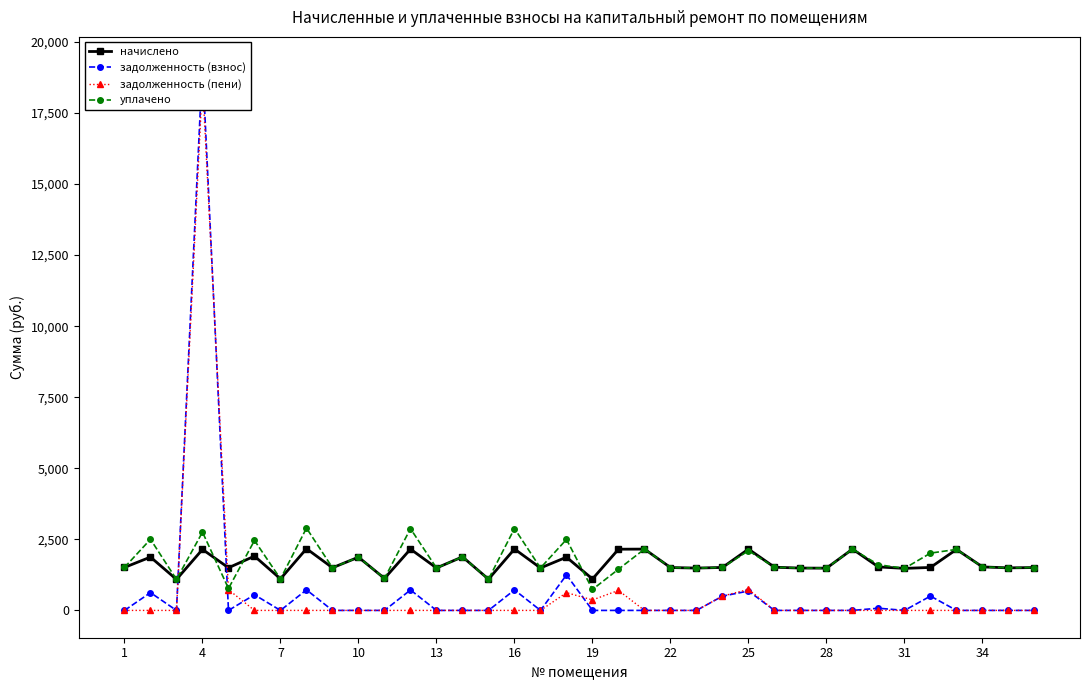

What is the lowest value of the начислено series?

1091.3